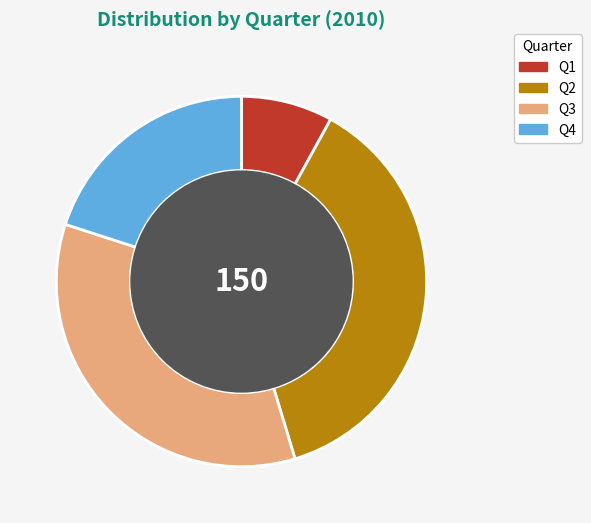

Rank the categories by value from highest to lowest.

Q2, Q3, Q4, Q1